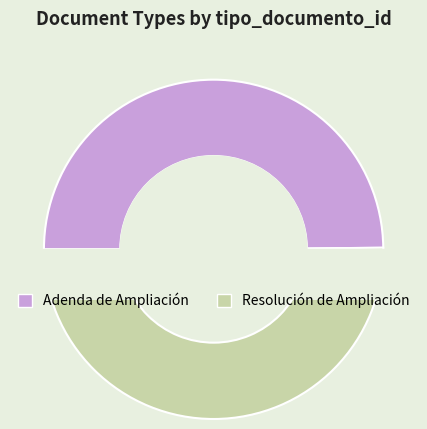

Is it true that Resolución de Ampliación is 58% of the pie?

False